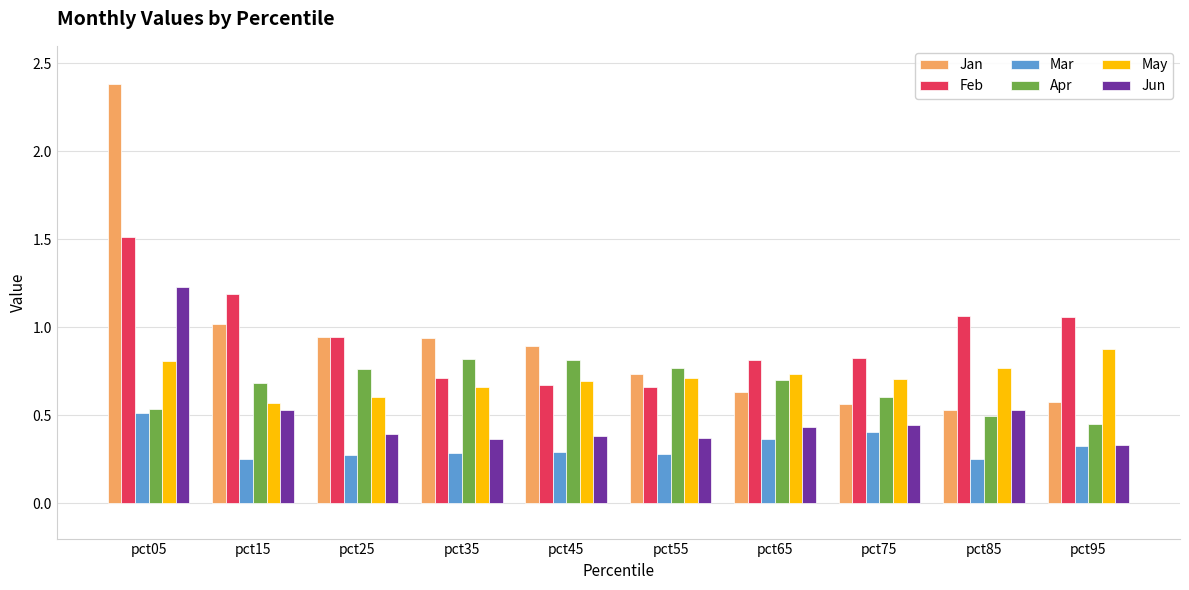

Is the value of Mar at pct25 greater than the value of Jun at pct75?

No